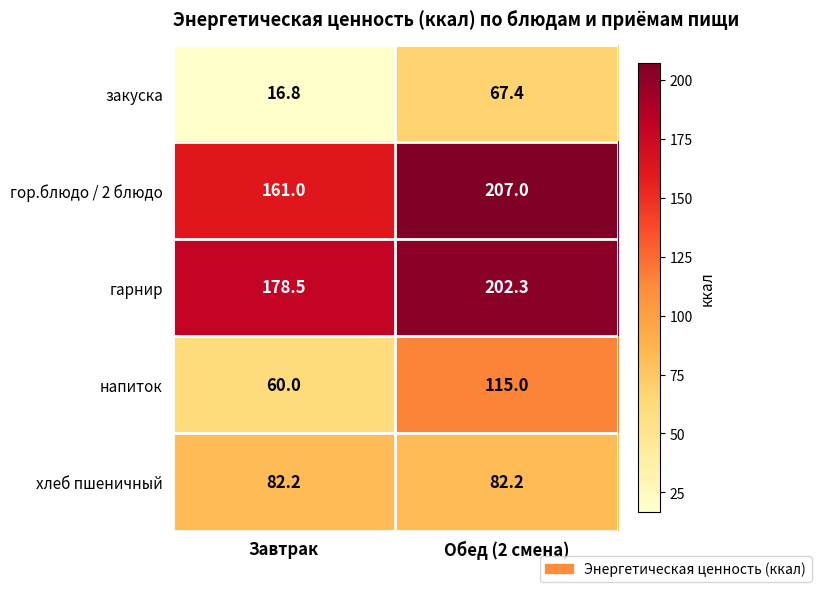

The value of закуска at Обед (2 смена) is 67.4. True or false?

True